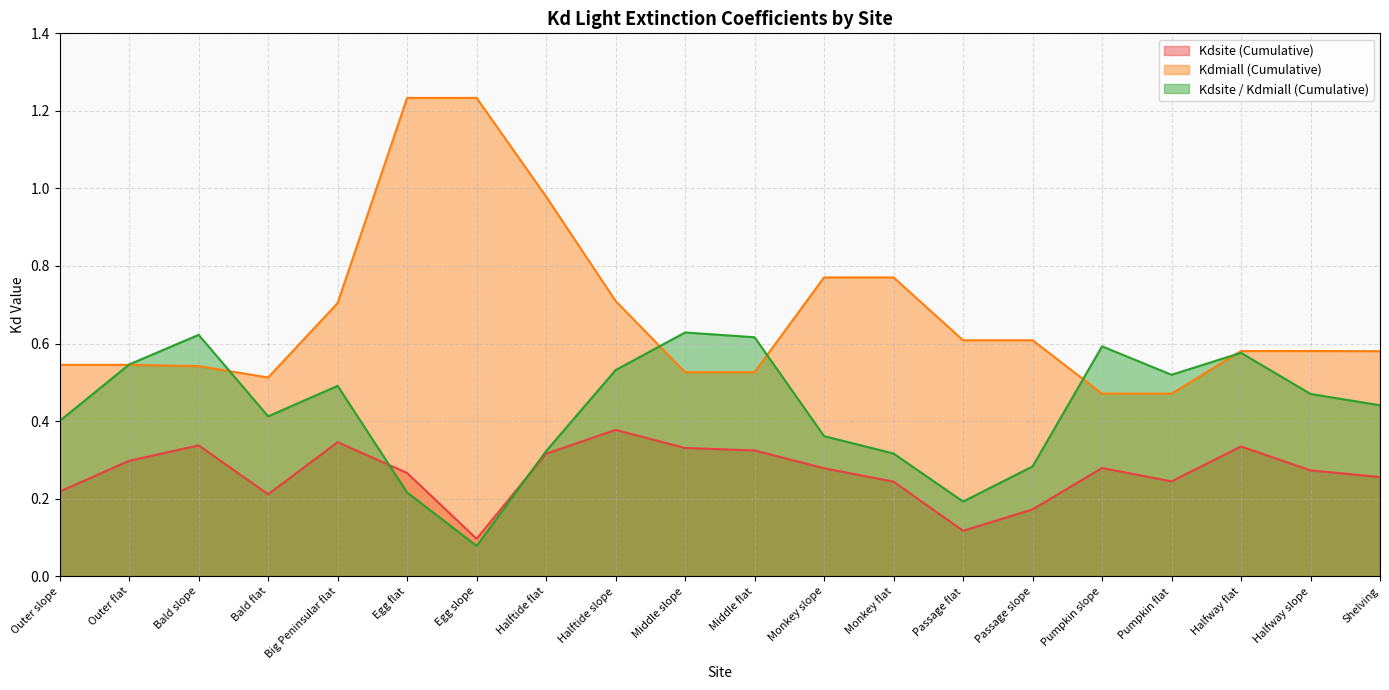

Reading right to left, what are all the values shown in this chart?

Kdsite (Cumulative): Shelving=0.3	Halfway slope=0.3	Halfway flat=0.3	Pumpkin flat=0.2	Pumpkin slope=0.3	Passage slope=0.2	Passage flat=0.1	Monkey flat=0.2	Monkey slope=0.3	Middle flat=0.3	Middle slope=0.3	Halftide slope=0.4	Halftide flat=0.3	Egg slope=0.1	Egg flat=0.3	Big Peninsular flat=0.3	Bald flat=0.2	Bald slope=0.3	Outer flat=0.3	Outer slope=0.2
Kdmiall (Cumulative): Shelving=0.6	Halfway slope=0.6	Halfway flat=0.6	Pumpkin flat=0.5	Pumpkin slope=0.5	Passage slope=0.6	Passage flat=0.6	Monkey flat=0.8	Monkey slope=0.8	Middle flat=0.5	Middle slope=0.5	Halftide slope=0.7	Halftide flat=1.0	Egg slope=1.2	Egg flat=1.2	Big Peninsular flat=0.7	Bald flat=0.5	Bald slope=0.5	Outer flat=0.5	Outer slope=0.5
Kdsite / Kdmiall (Cumulative): Shelving=0.4	Halfway slope=0.5	Halfway flat=0.6	Pumpkin flat=0.5	Pumpkin slope=0.6	Passage slope=0.3	Passage flat=0.2	Monkey flat=0.3	Monkey slope=0.4	Middle flat=0.6	Middle slope=0.6	Halftide slope=0.5	Halftide flat=0.3	Egg slope=0.1	Egg flat=0.2	Big Peninsular flat=0.5	Bald flat=0.4	Bald slope=0.6	Outer flat=0.5	Outer slope=0.4